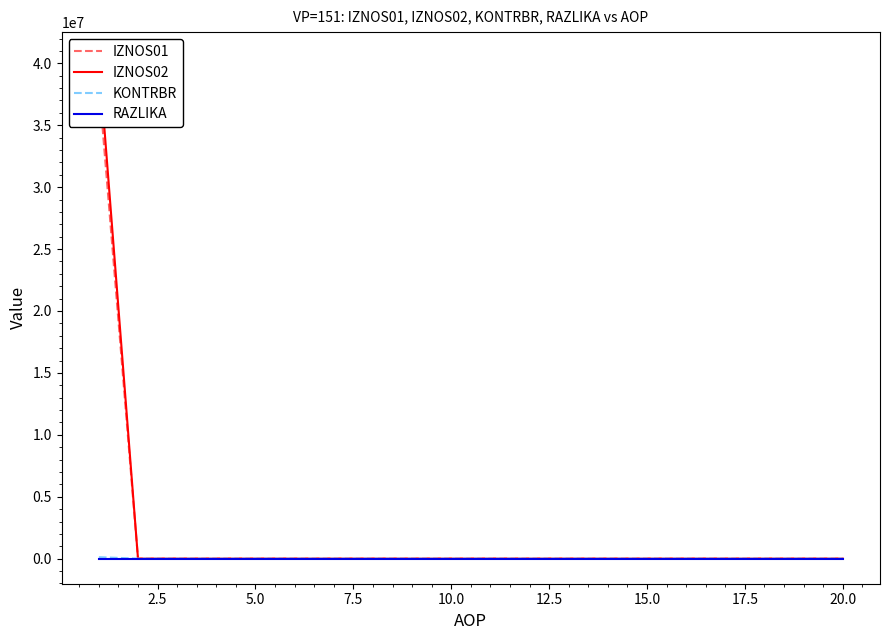

How many lines are shown in the chart?

4